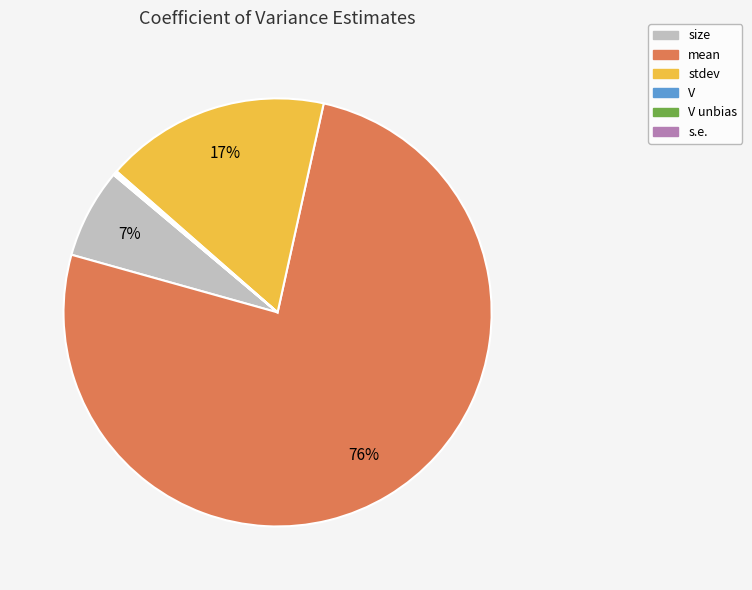

To the nearest percent, what is the difference between the largest and smallest slice percentages?

76%